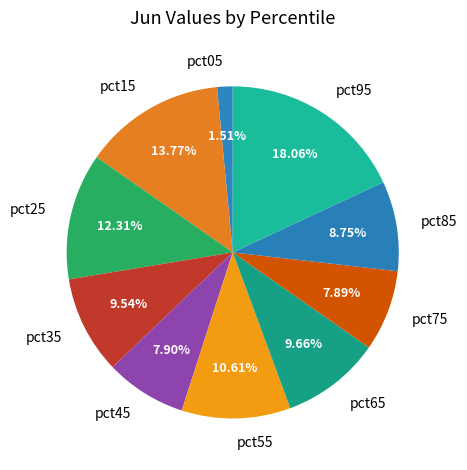

Is it true that pct15 is 1% of the pie?

False